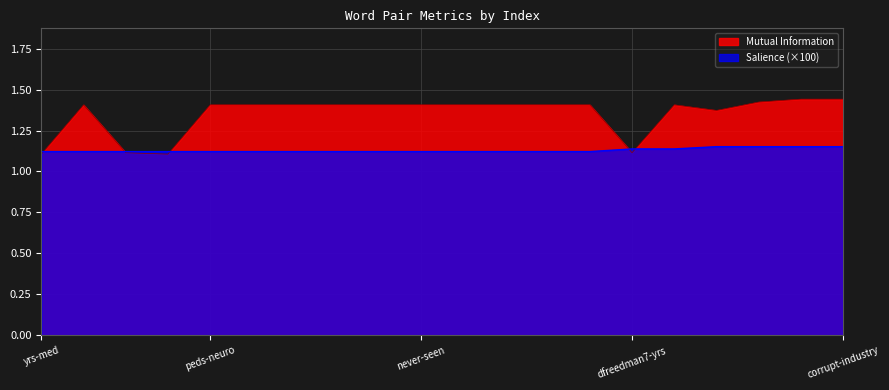

The Mutual Information series shows 1.4 at never-seen. True or false?

True